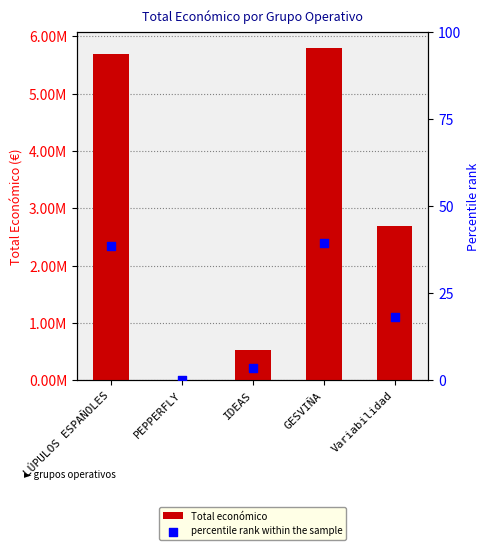

Which series reaches the minimum Y coordinate?

percentile rank within the sample